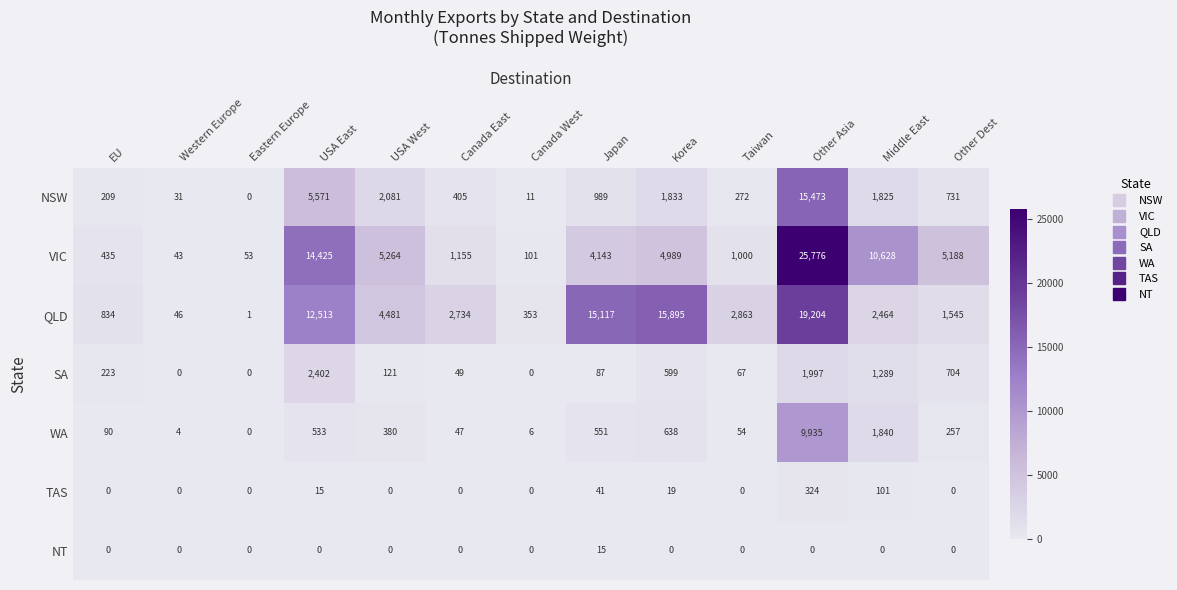

What is the difference between the WA values at Canada East and Western Europe?

43